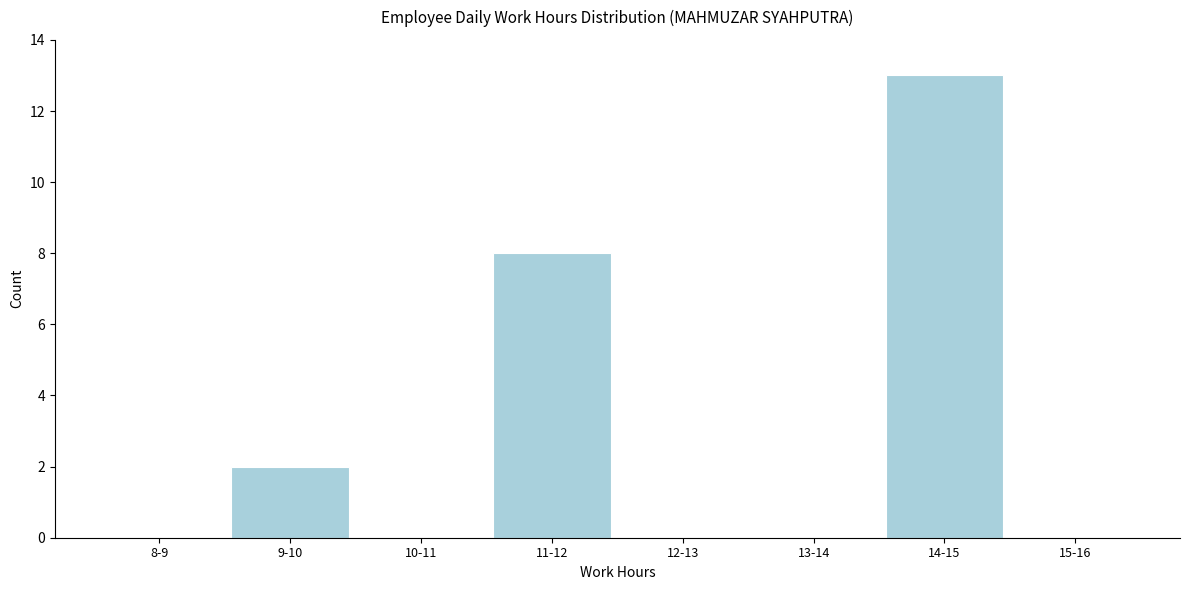

Reading left to right, transcribe all the data shown in this chart.

8-9=0	9-10=2	10-11=0	11-12=8	12-13=0	13-14=0	14-15=13	15-16=0